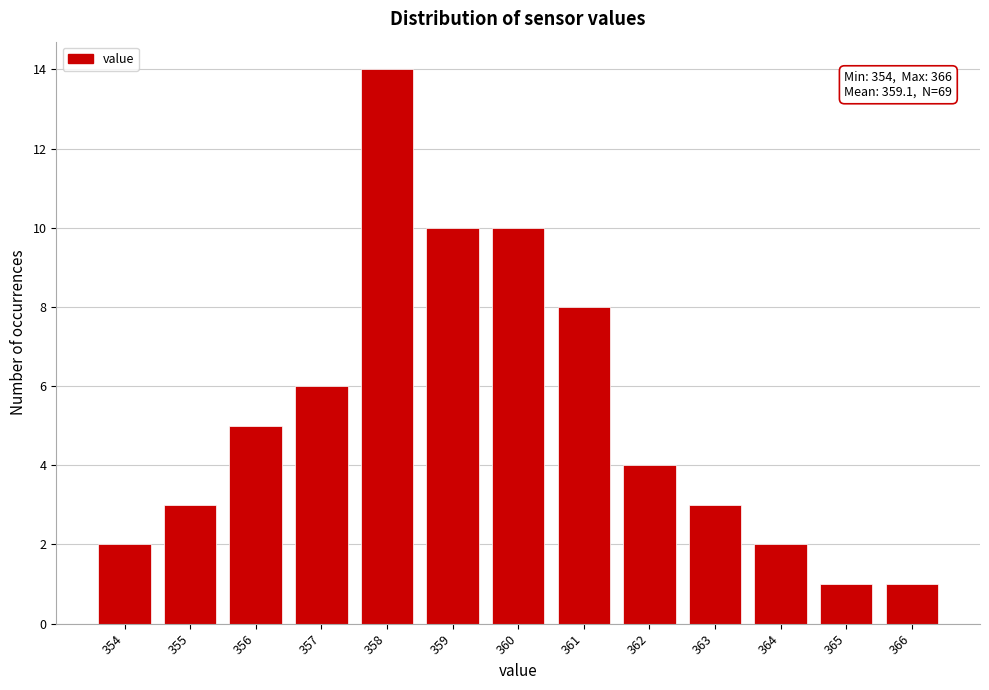

Reading left to right, what are all the values shown in this chart?

2	3	5	6	14	10	10	8	4	3	2	1	1